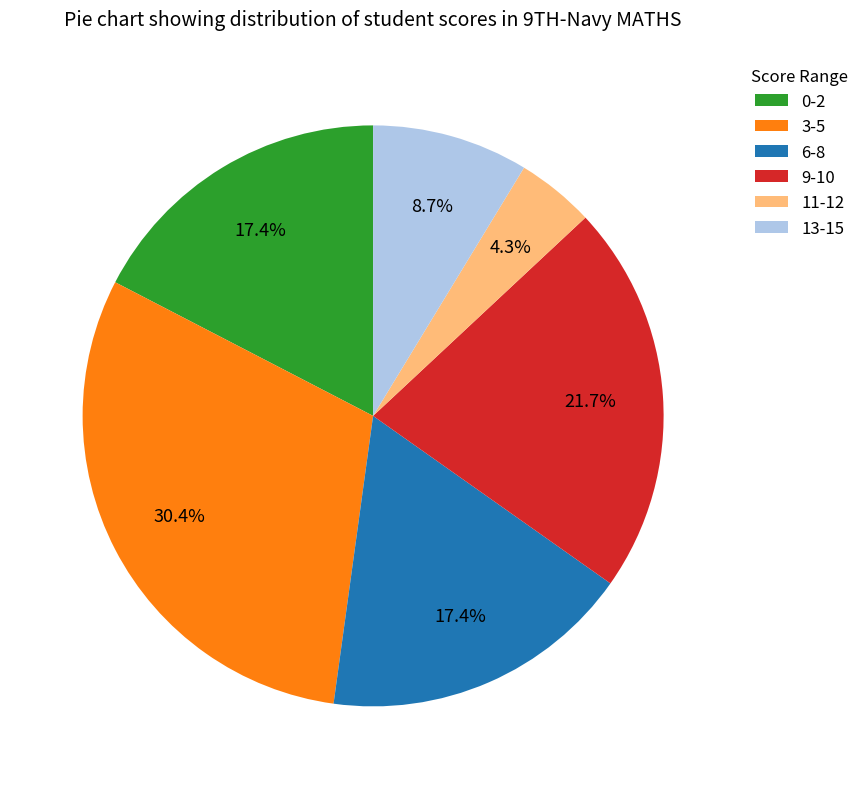

Which has a higher value, 6-8 or 13-15?

6-8